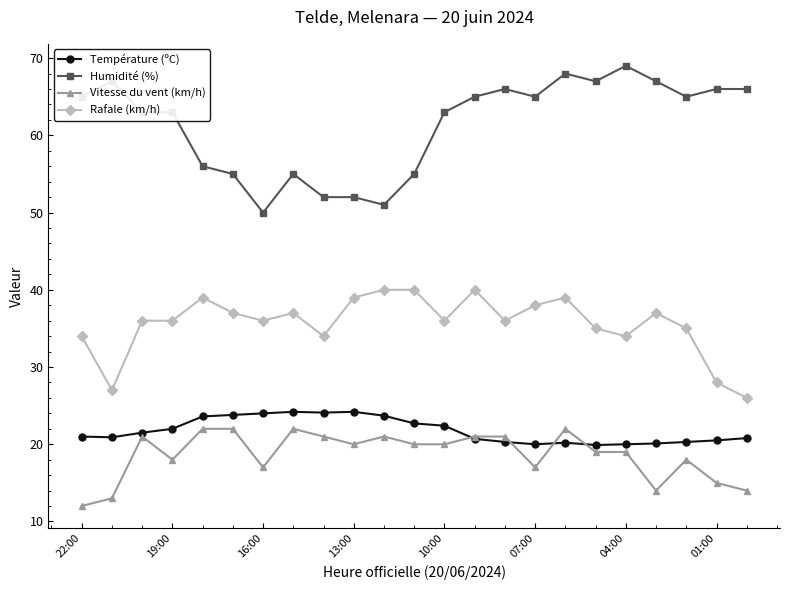

What is the sum of all Rafale (km/h) values?

819.0